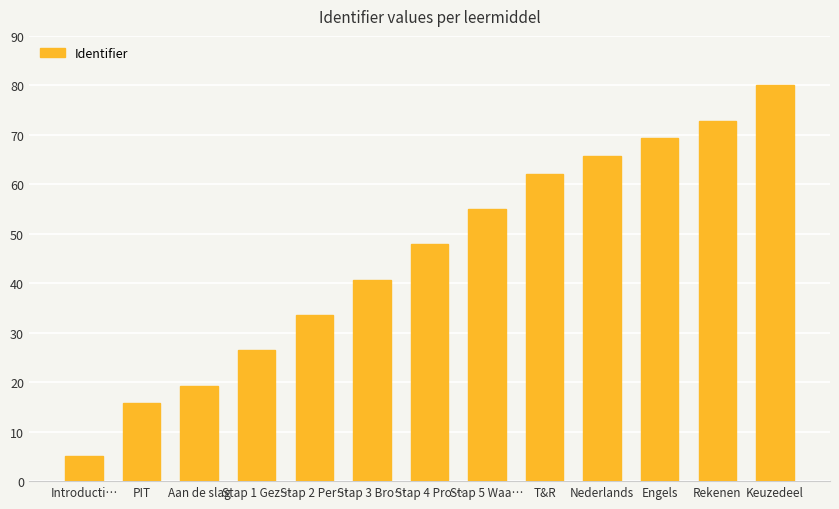

What is the change in value from PIT to Nederlands?

+50.0